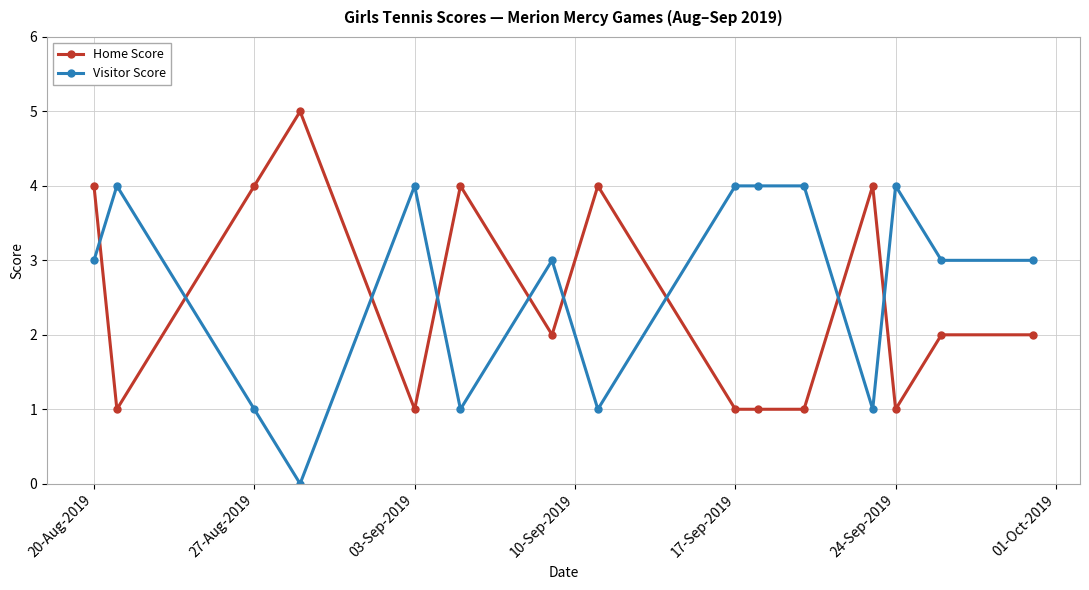

At how many categories does at least one series exceed 1?

15